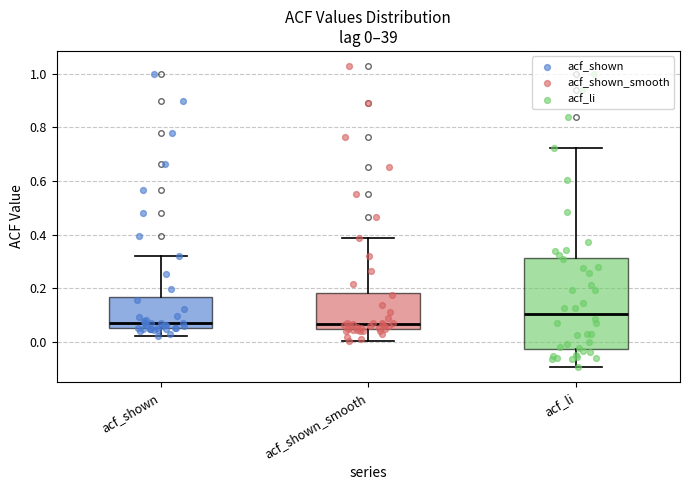

Comparing the boxes themselves (not the whiskers), which one is the tallest?

acf_li